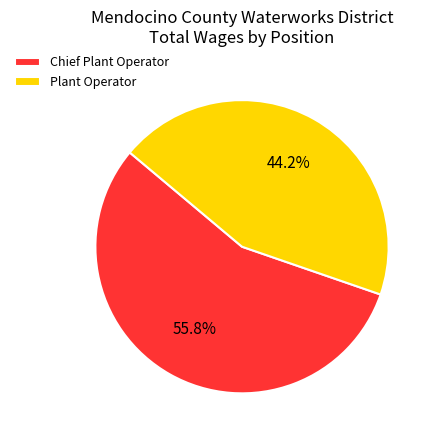

Combined, what portion of the pie is Chief Plant Operator and Plant Operator?

100.0%